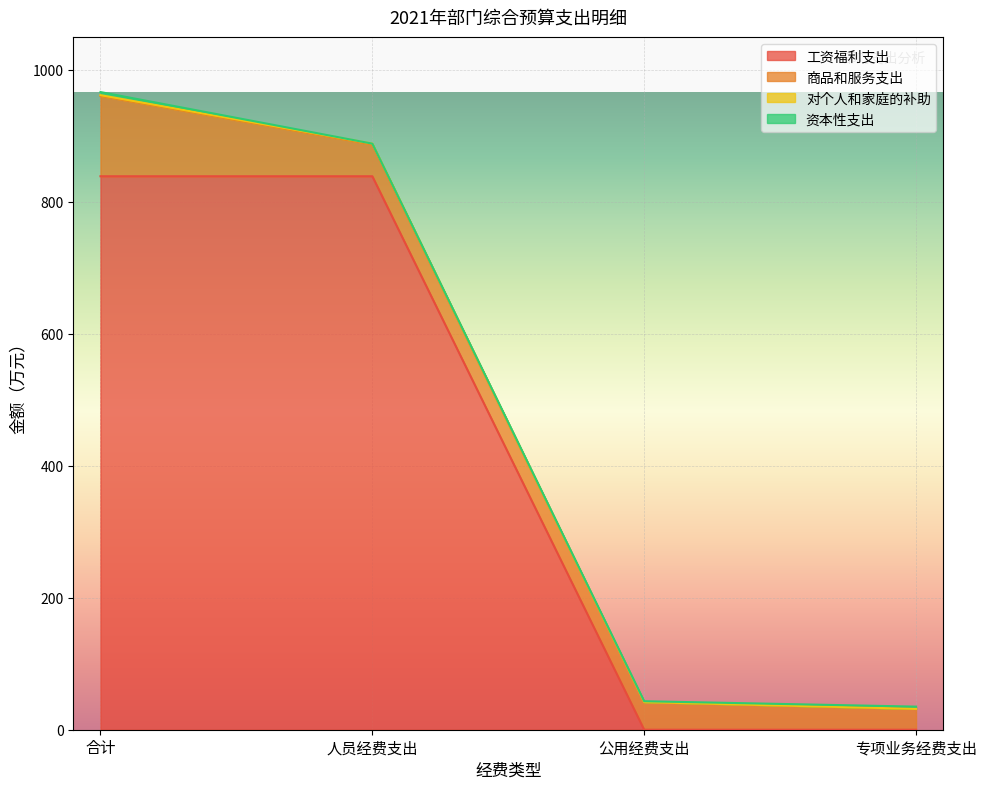

What is the maximum value for 工资福利支出?

838.8